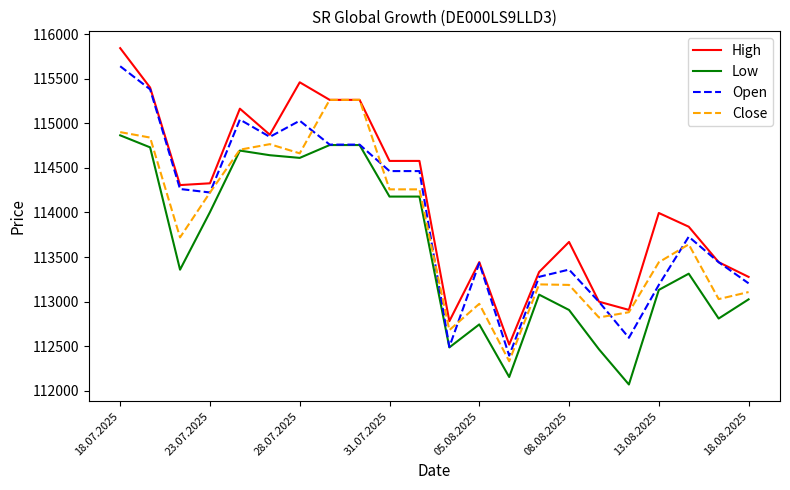

What are all the series names shown in the legend?

High, Low, Open, Close